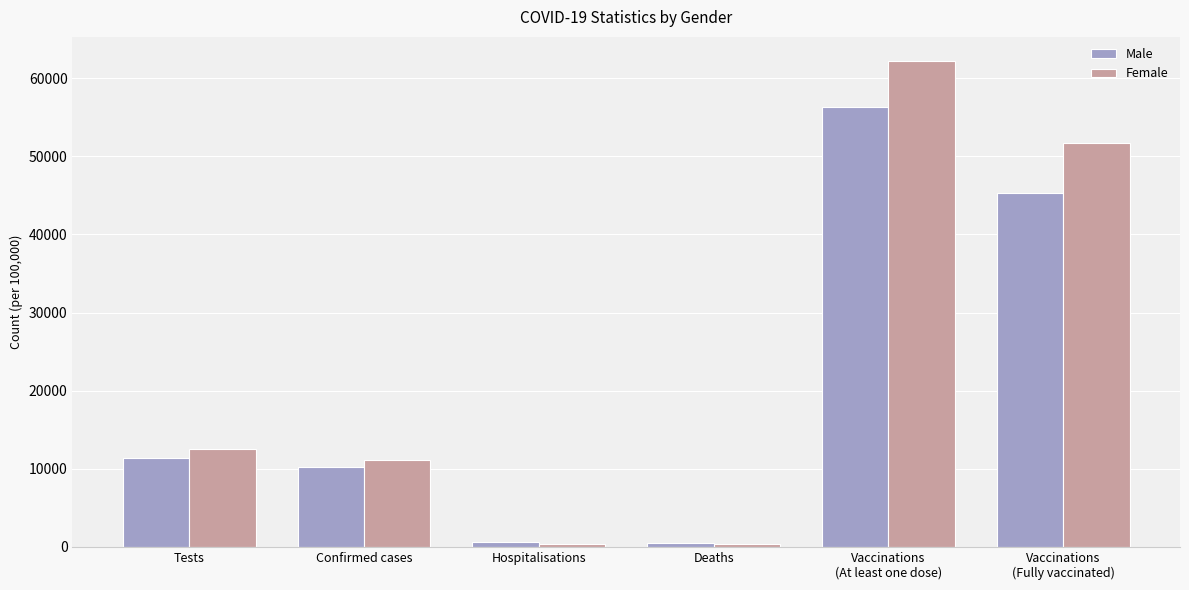

List the series in order of their overall mean, highest first.

Female, Male